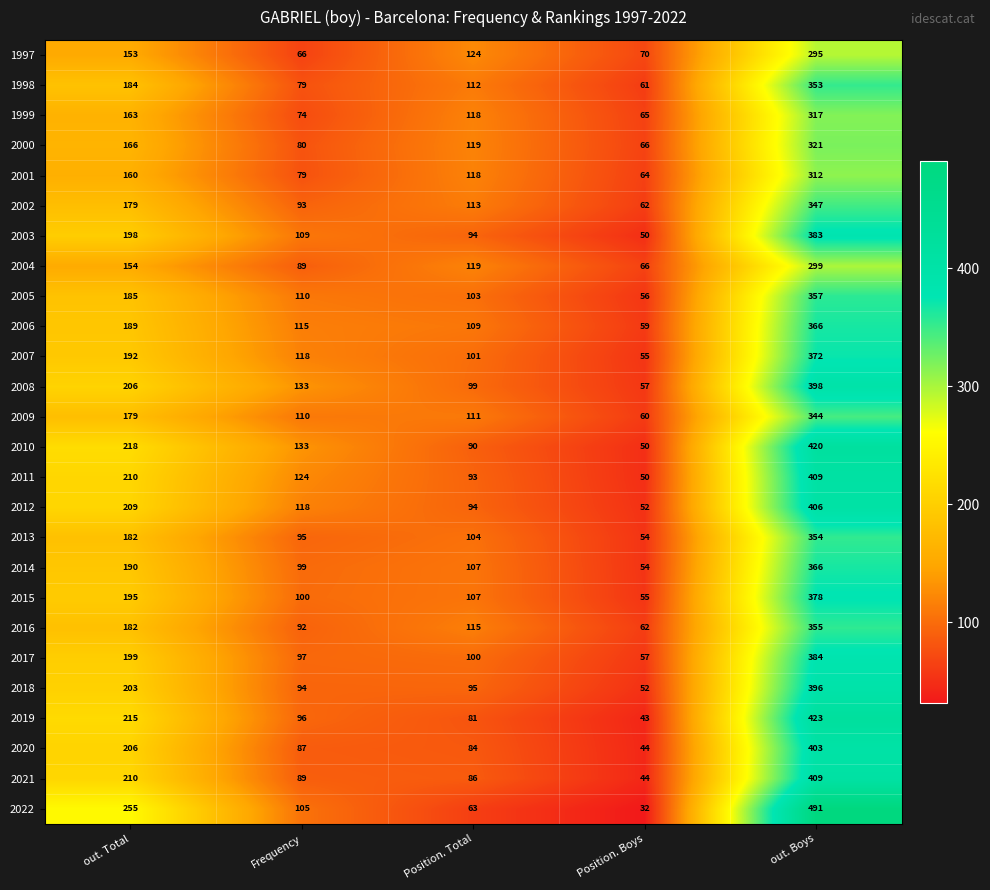

At which category is the sum across all series the highest?

out. Boys